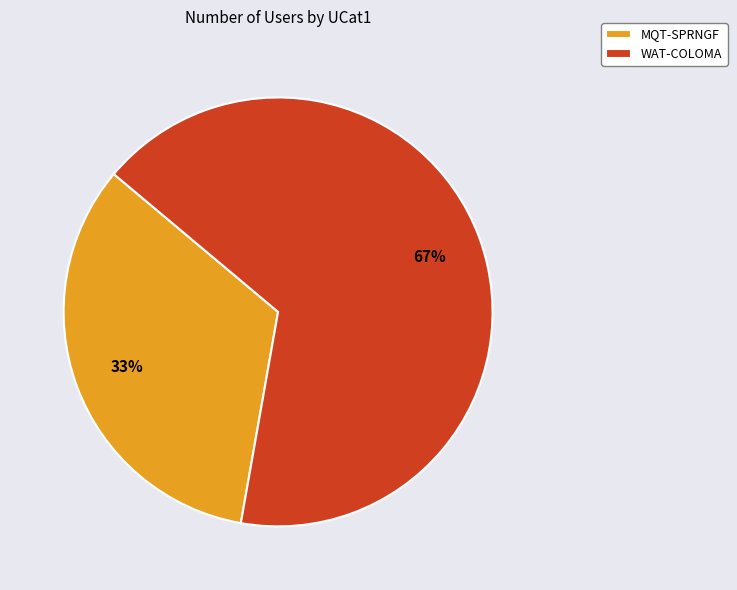

Rank the categories by value from highest to lowest.

WAT-COLOMA, MQT-SPRNGF